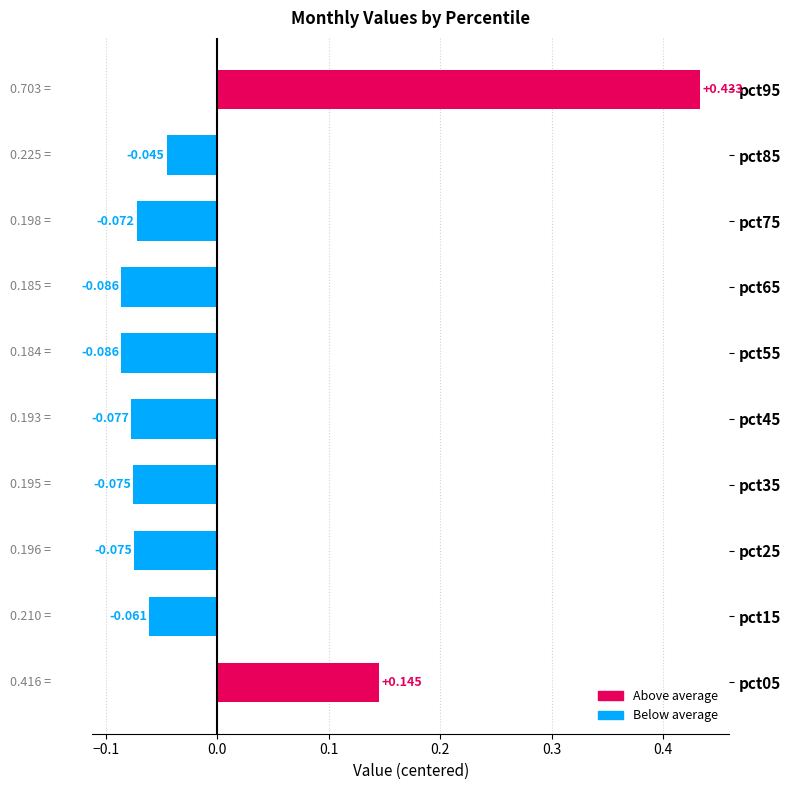

How many bars are there in total?

10